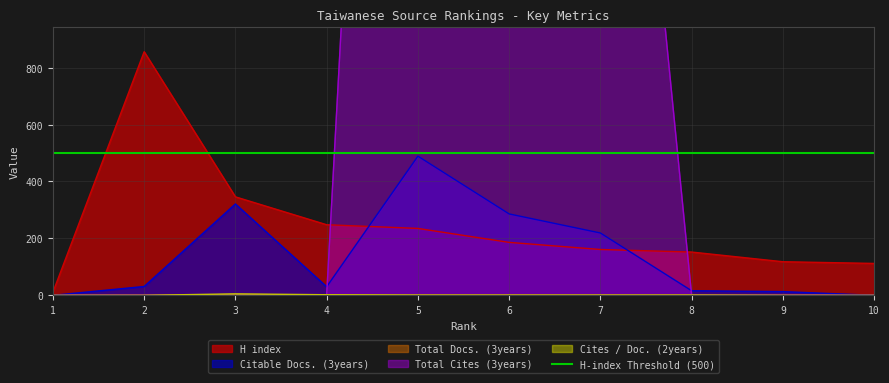

What is the total value across all series at 10?

112